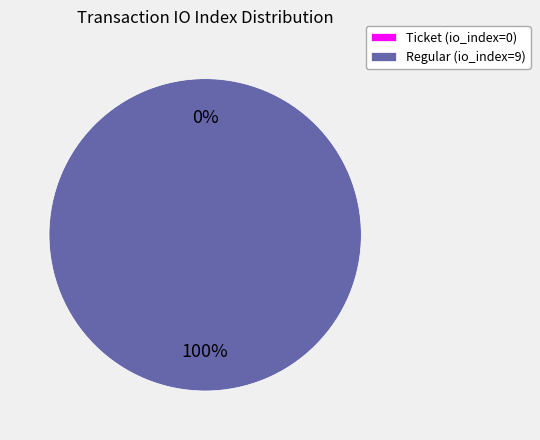

What percentage do Ticket (io_index=0) and Regular (io_index=9) together represent?

100.0%